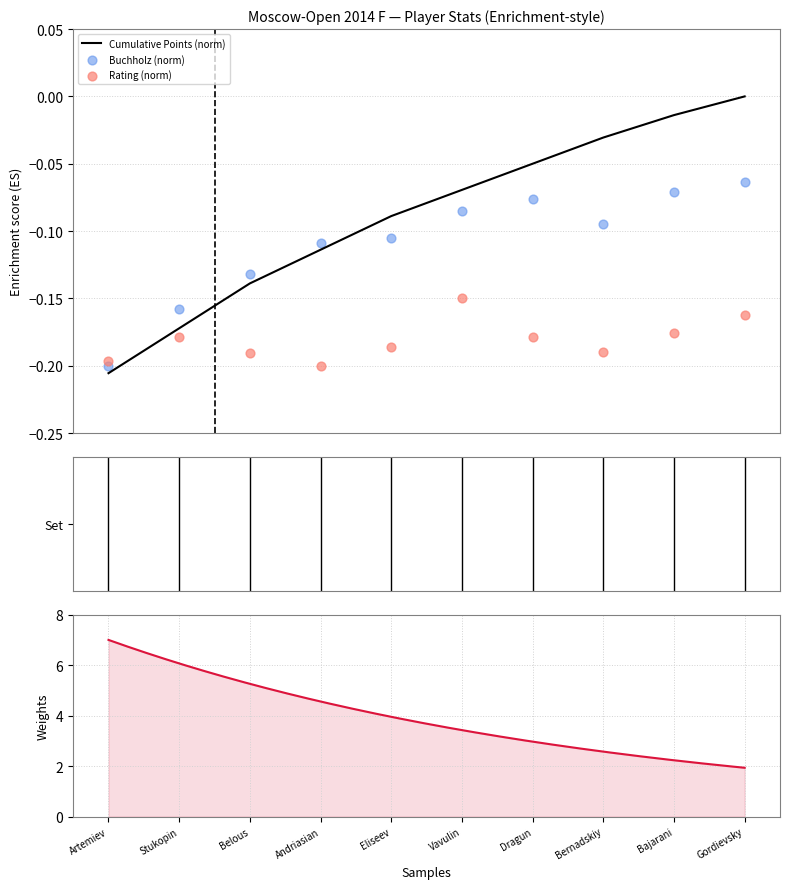

Is the value of Points at Andriasian greater than the value of Rating at Belous?

Yes